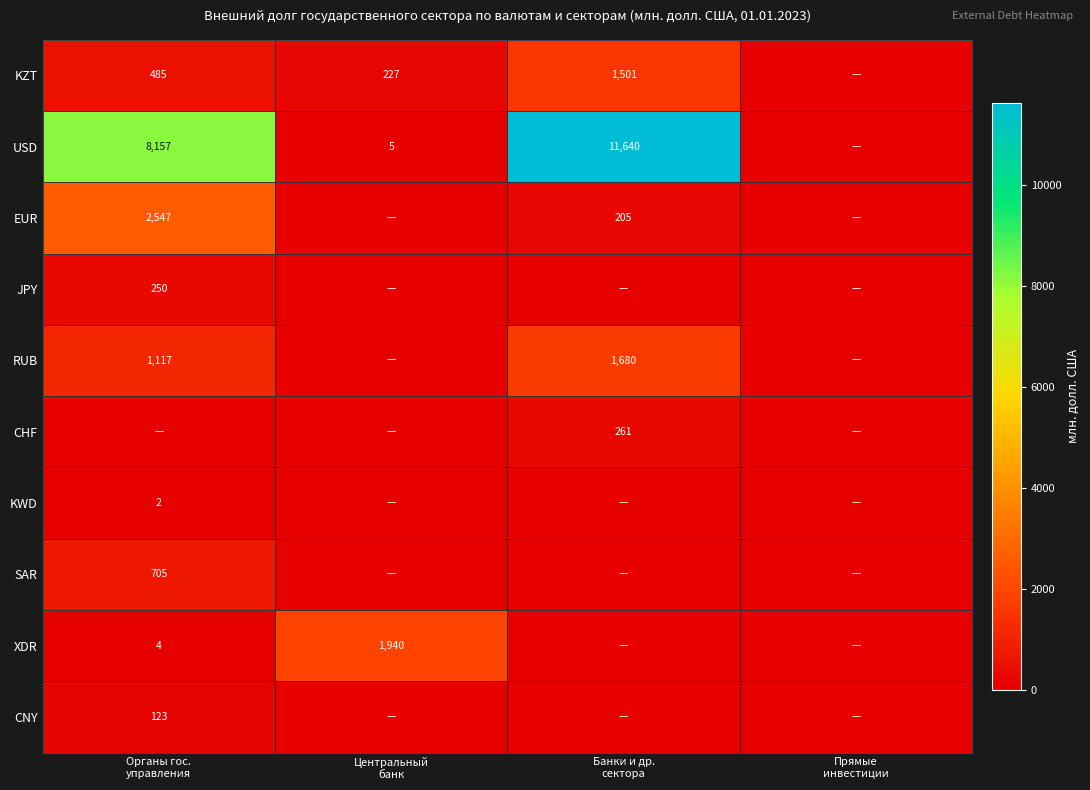

What is the difference between the maximum and minimum values in the XDR series?

1939.9